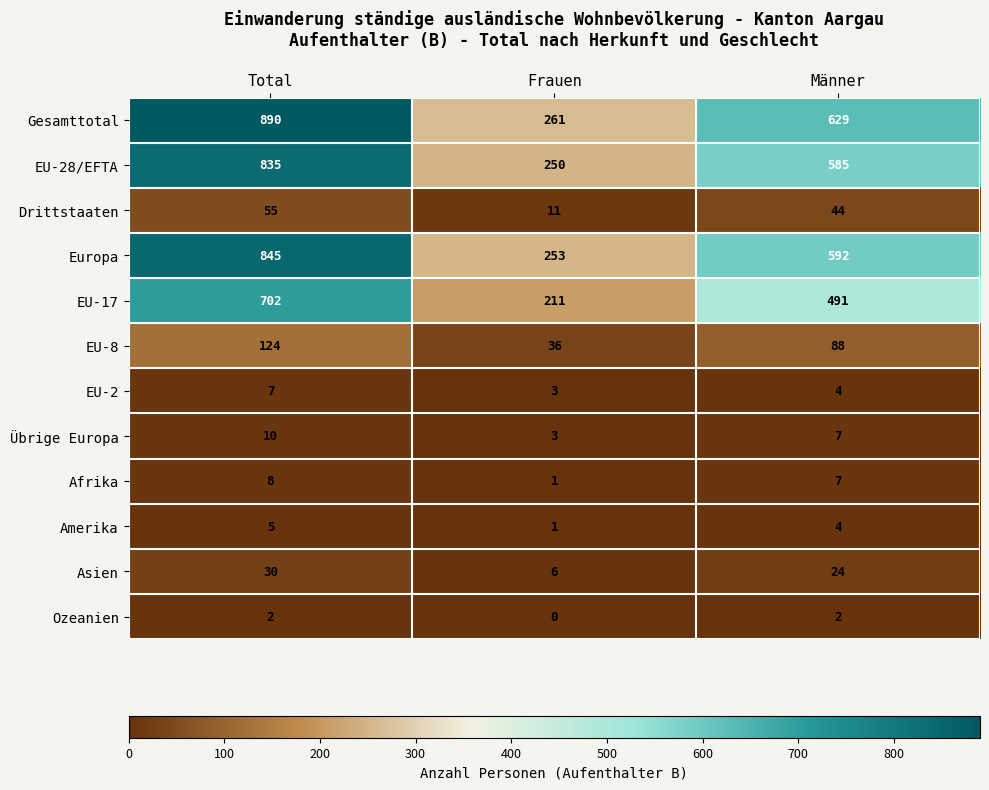

True or false: EU-28/EFTA has a value of 250 at Frauen.

True